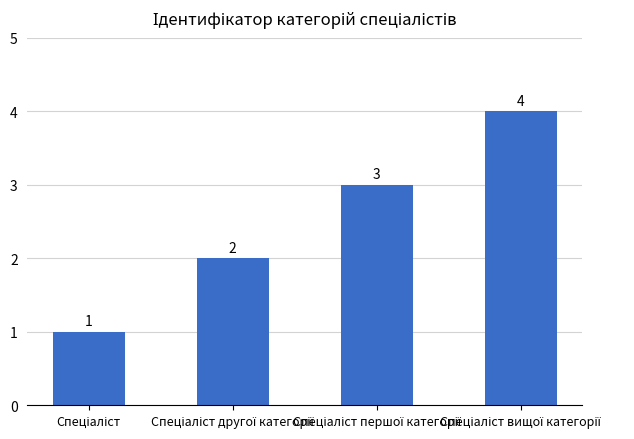

What is the value of the 1st bar from the left?

1